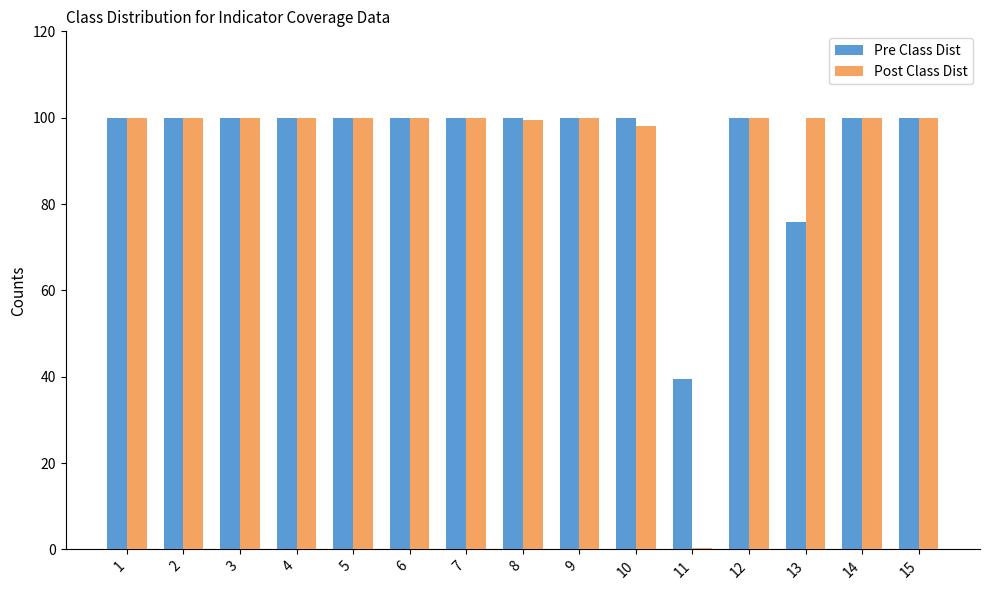

Are the bars grouped side by side (vs. stacked)?

Yes